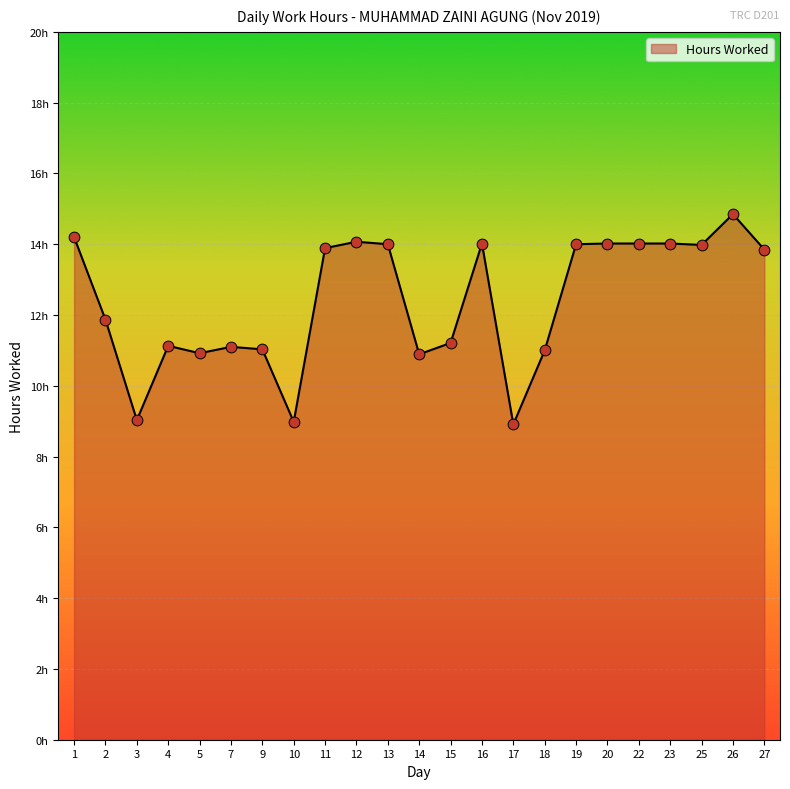

Between 18 and 2, which is larger?

2